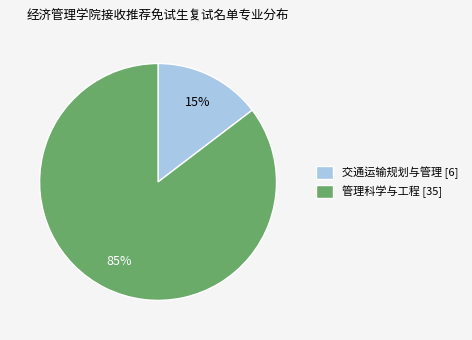

How many segments does this pie chart have?

2